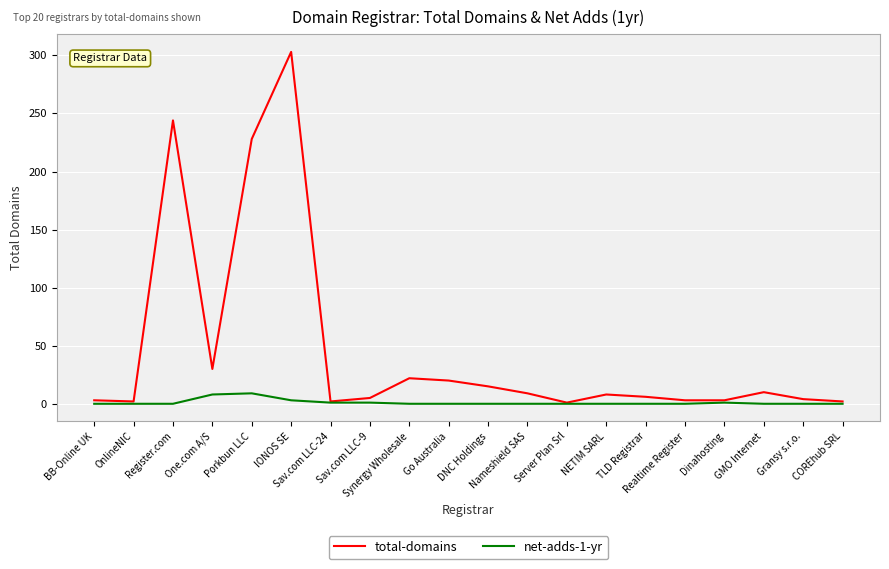

Rank the series by their average value, from lowest to highest.

net-adds-1-yr, total-domains